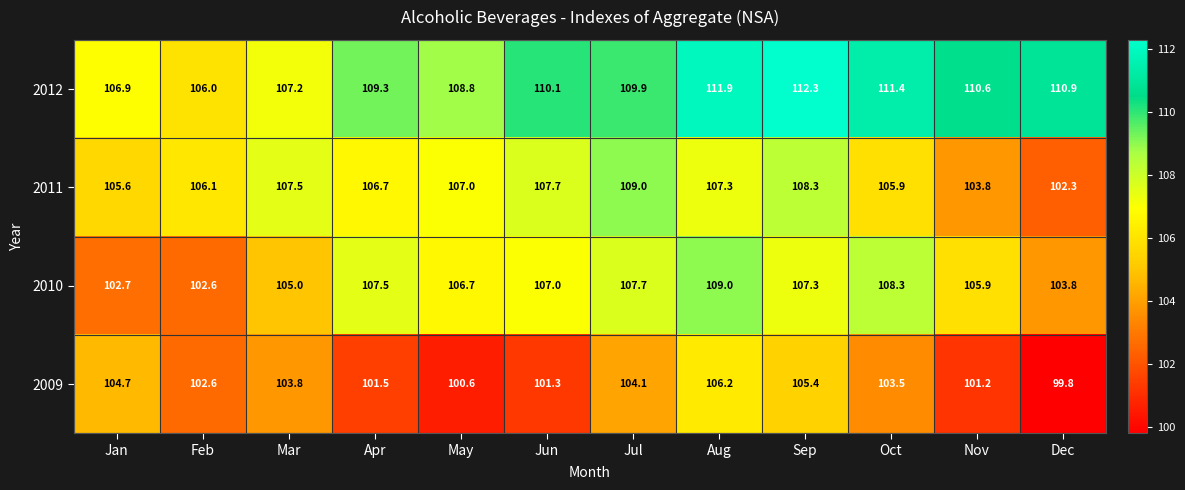

Where is 2011 nearest to the value 105?

Jan